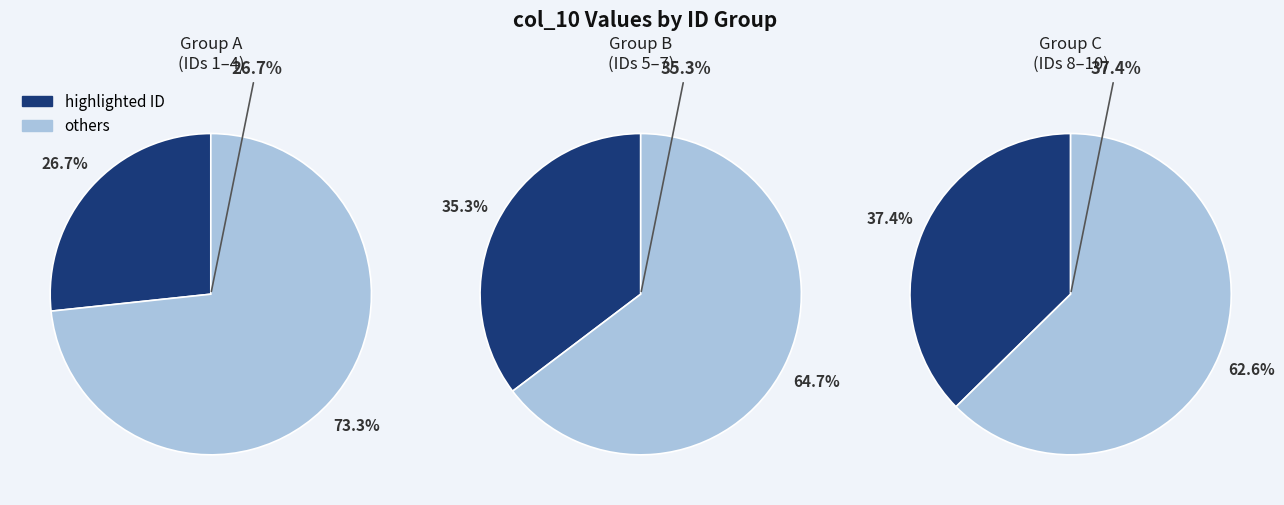

Is 10 the majority of the pie?

No